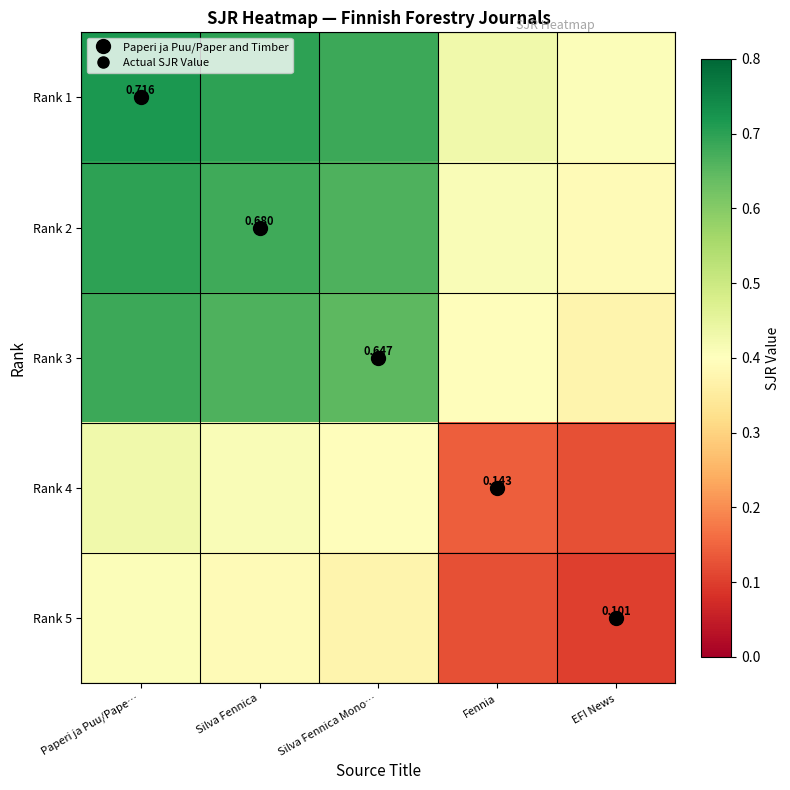

At Silva Fennica Mono…, list the series in order from largest to smallest.

Rank 1, Rank 2, Rank 3, Rank 4, Rank 5